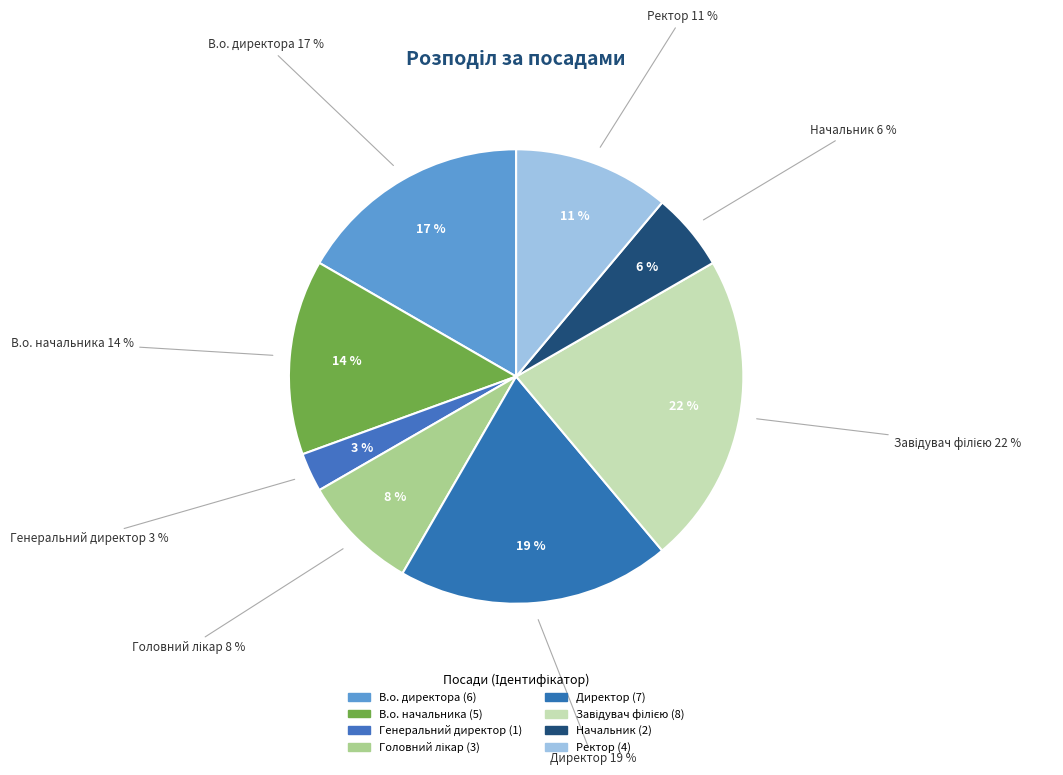

Which category has the smallest portion of the pie?

Генеральний директор